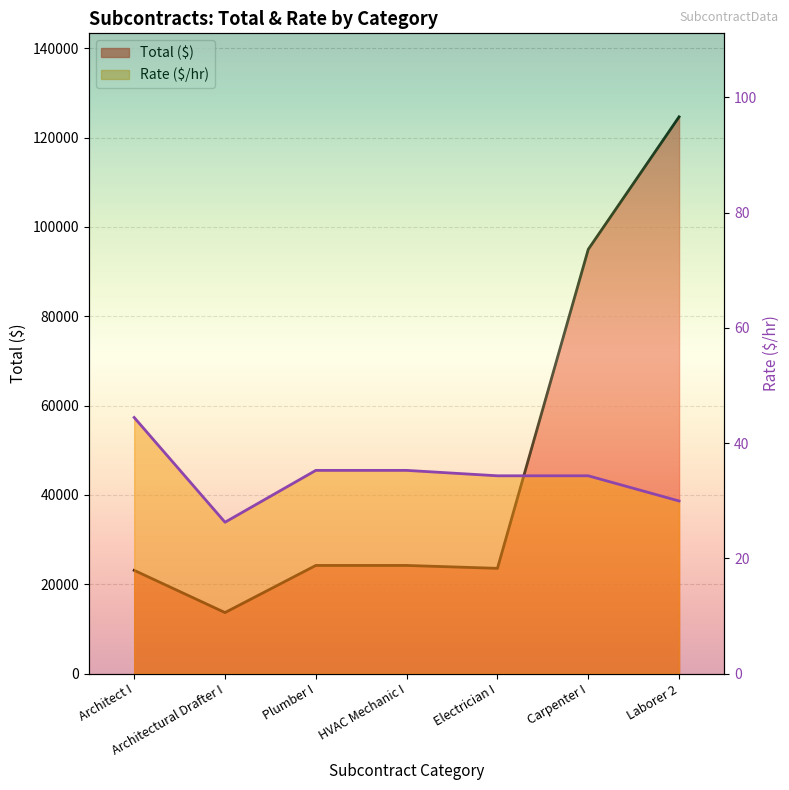

Reading left to right, transcribe all the data shown in this chart.

Total: Architect I=23114.0	Architectural Drafter I=13660.4	Plumber I=24209.3	HVAC Mechanic I=24209.3	Electrician I=23564.1	Carpenter I=94970.5	Laborer 2=124633.6
Rate: Architect I=44.5	Architectural Drafter I=26.3	Plumber I=35.3	HVAC Mechanic I=35.3	Electrician I=34.3	Carpenter I=34.3	Laborer 2=30.0